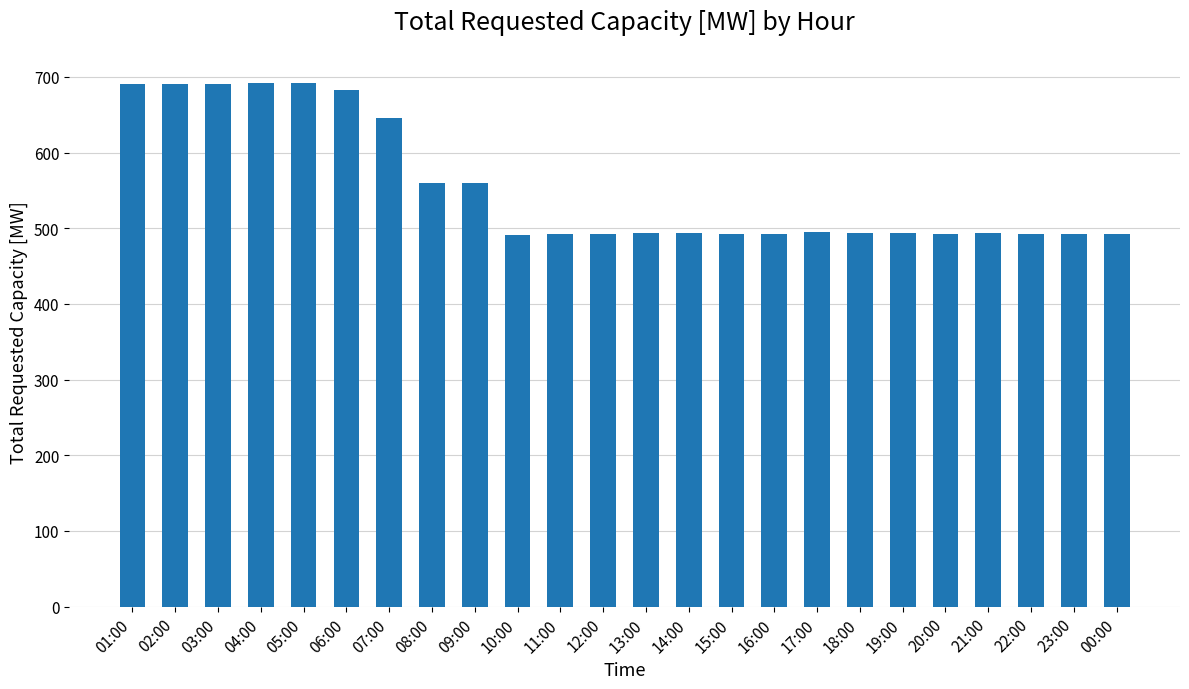

What is the difference between the second highest and minimum values?

201